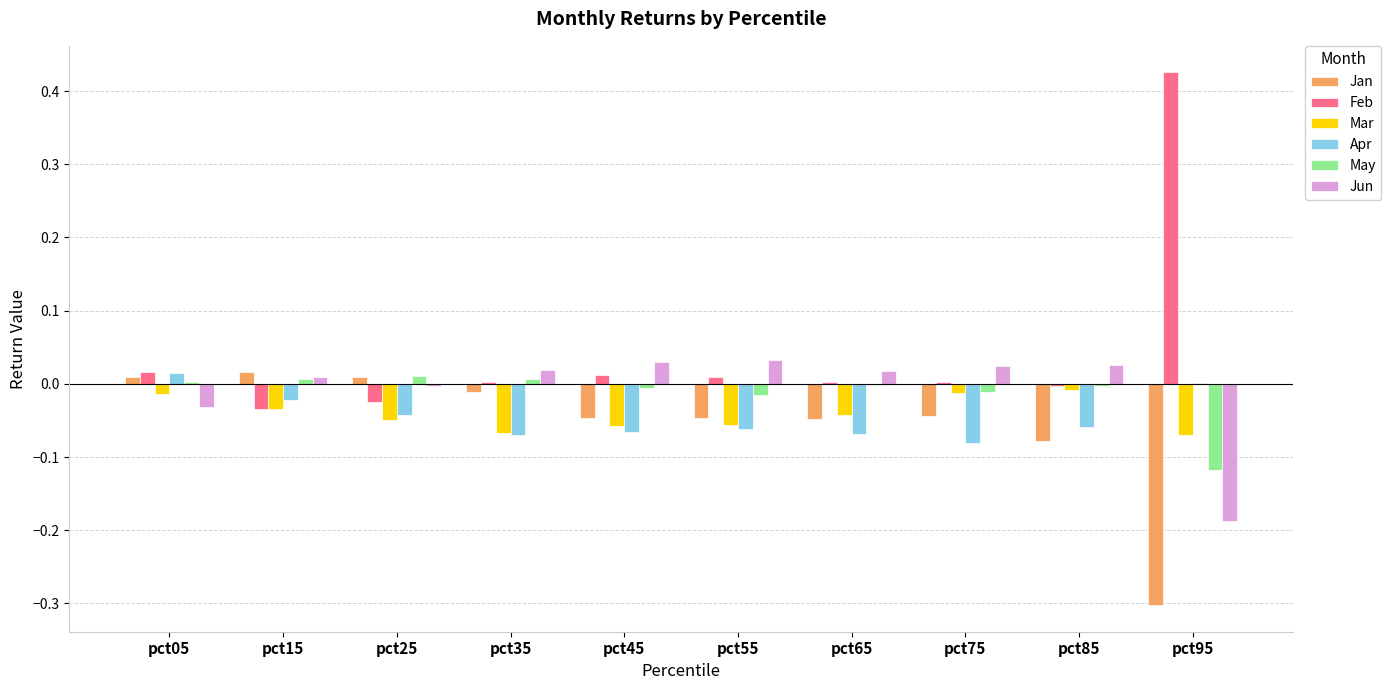

What are all the series names shown in the legend?

Jan, Feb, Mar, Apr, May, Jun